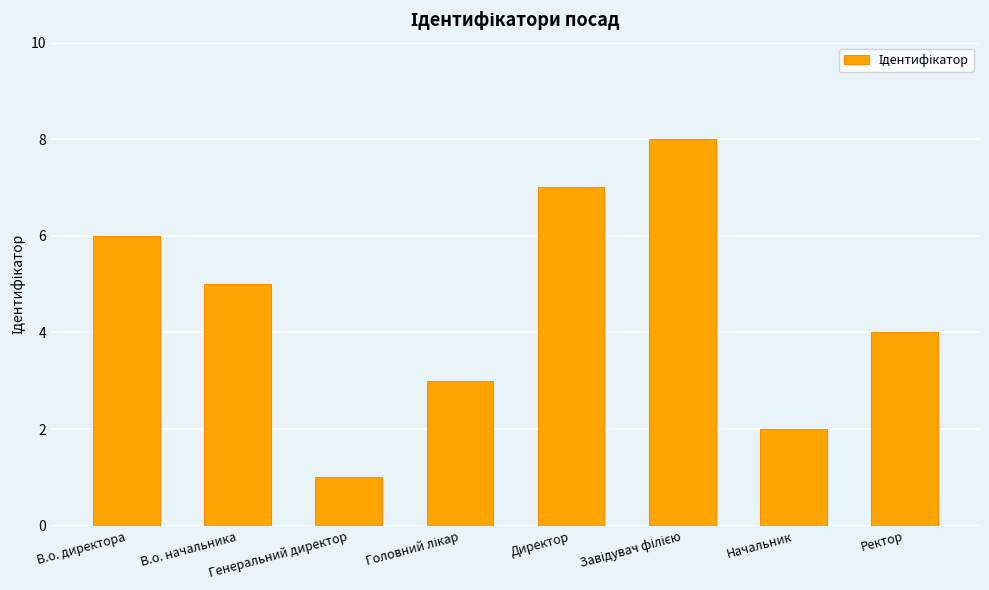

How many distinct data groups are displayed?

1